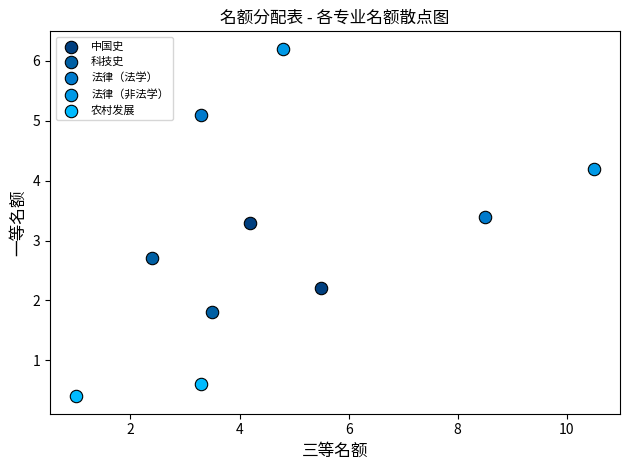

What are all the series names shown in the legend?

中国史, 科技史, 法律（法学）, 法律（非法学）, 农村发展